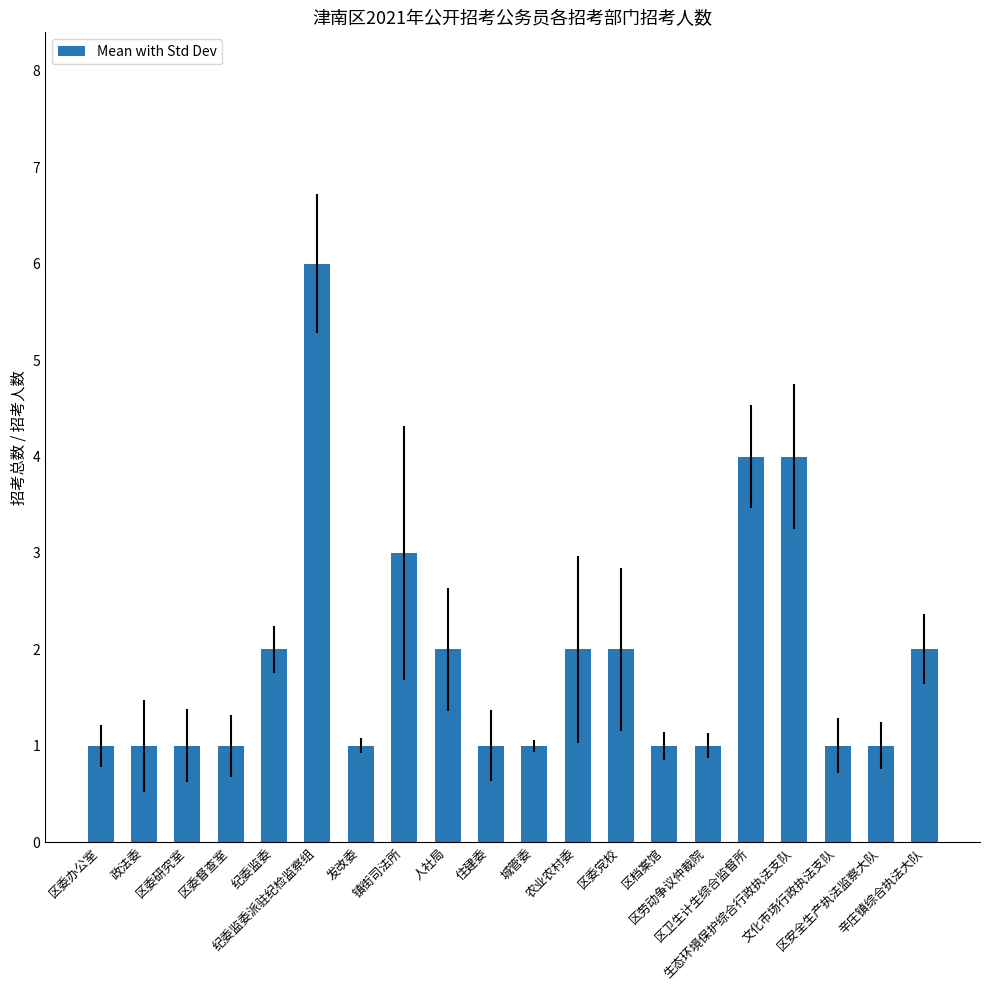

What is the greatest value displayed?

6